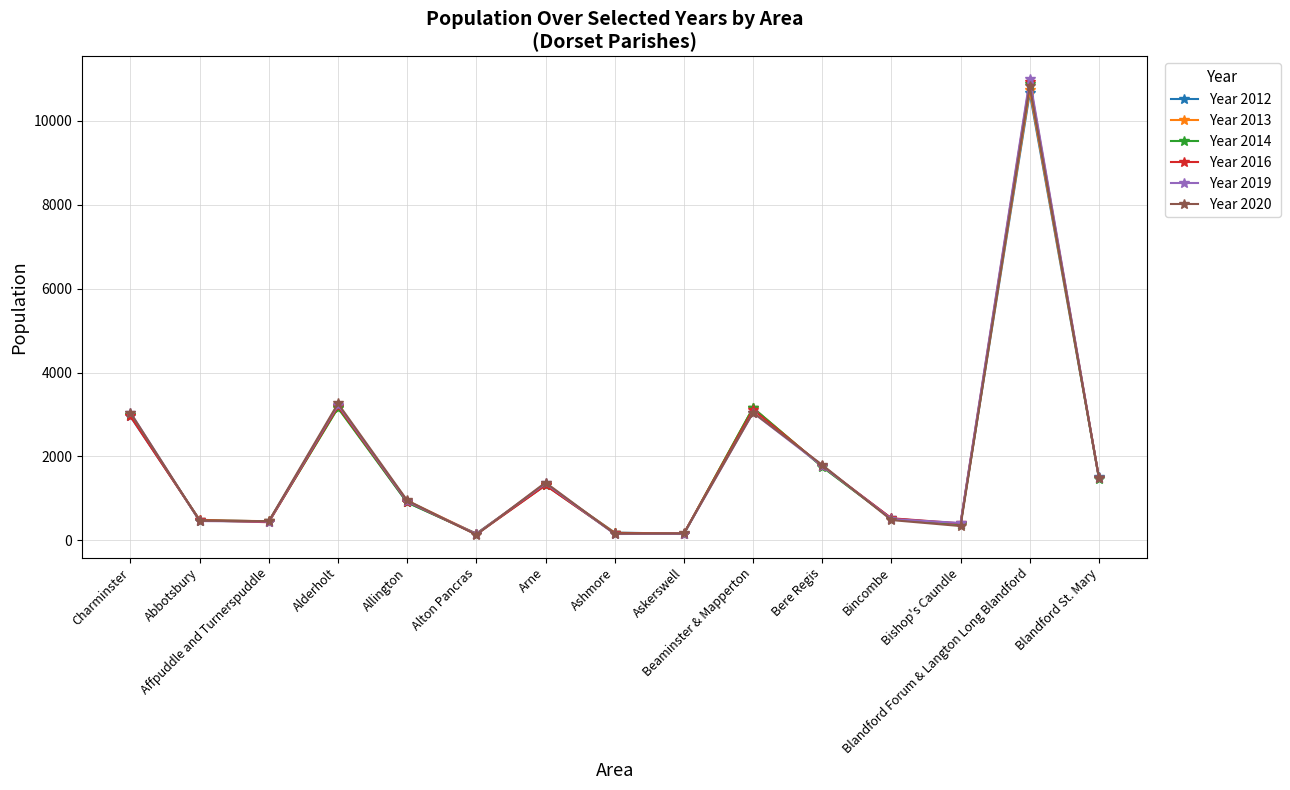

How many categories are shown in the chart?

15